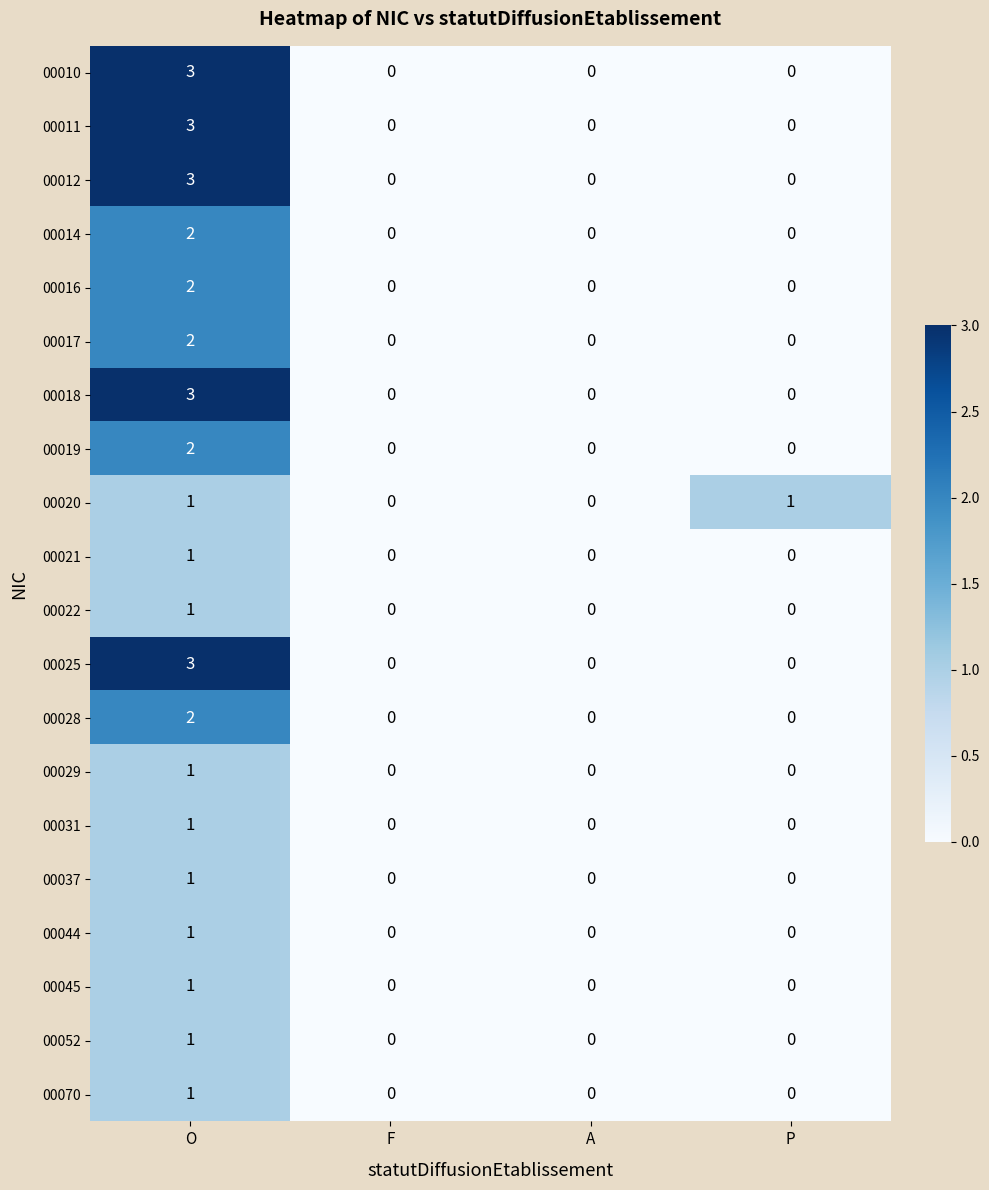

Count the number of data series in this chart.

20